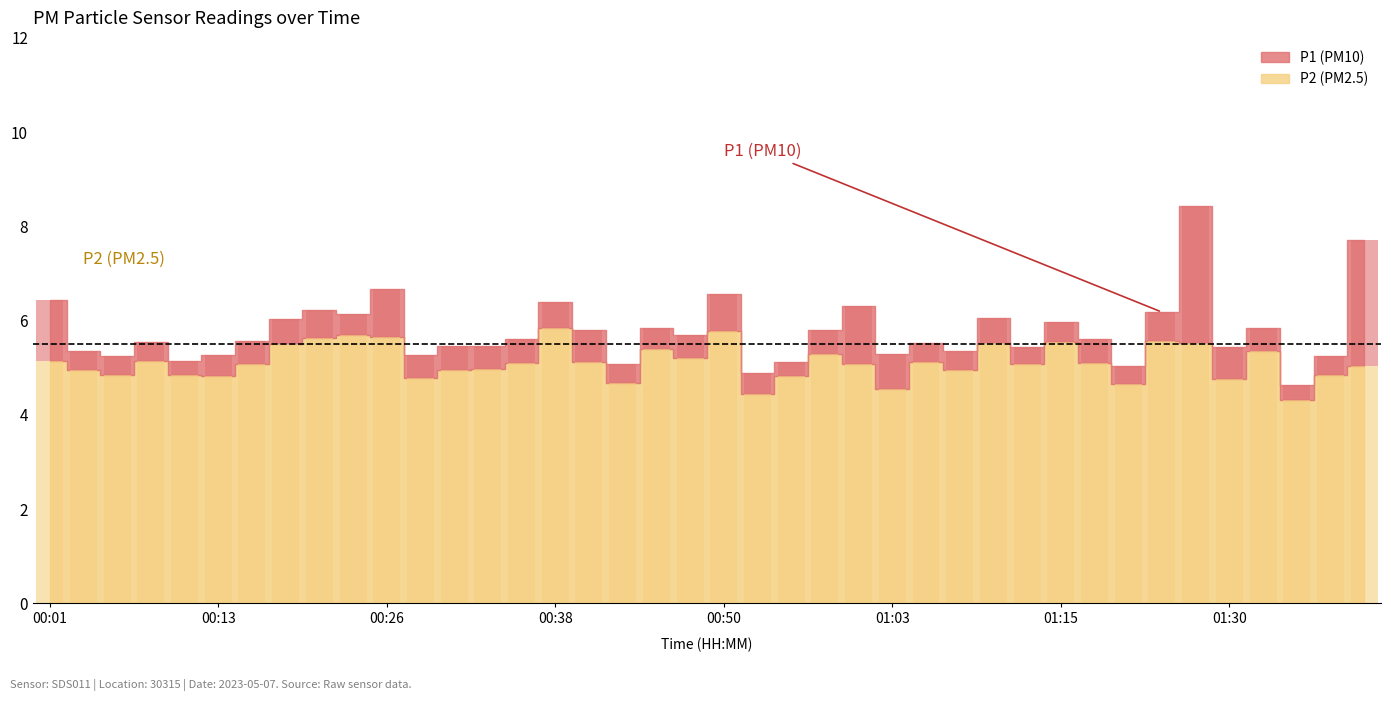

Between 01:05 and 01:10, which is larger?

01:10